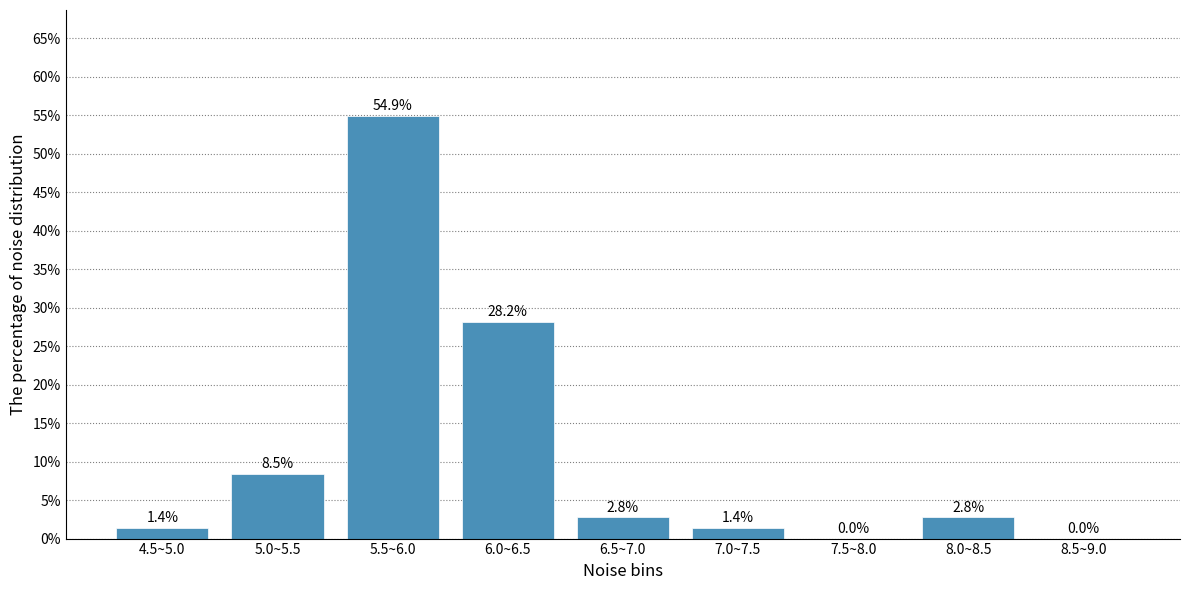

Reading left to right, what are all the values shown in this chart?

4.5~5.0=1.4	5.0~5.5=8.5	5.5~6.0=54.9	6.0~6.5=28.2	6.5~7.0=2.8	7.0~7.5=1.4	7.5~8.0=0.0	8.0~8.5=2.8	8.5~9.0=0.0